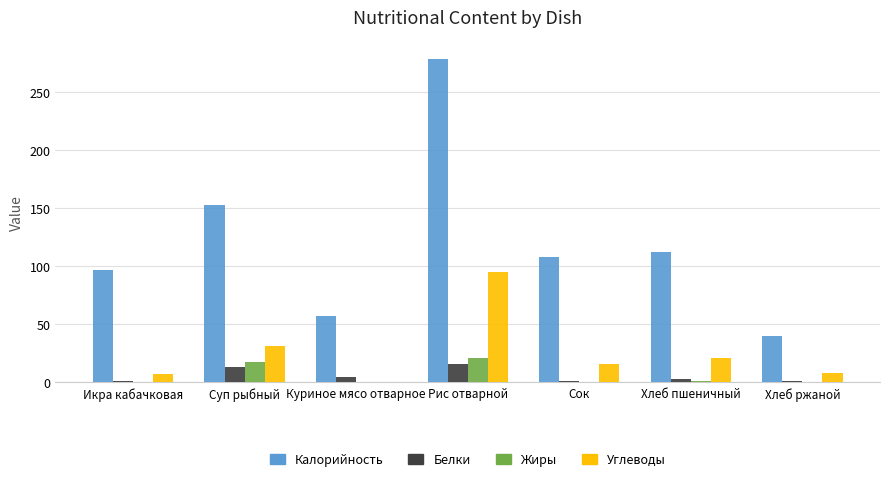

Between Рис отварной and Хлеб ржаной, which series saw the biggest shift?

Калорийность